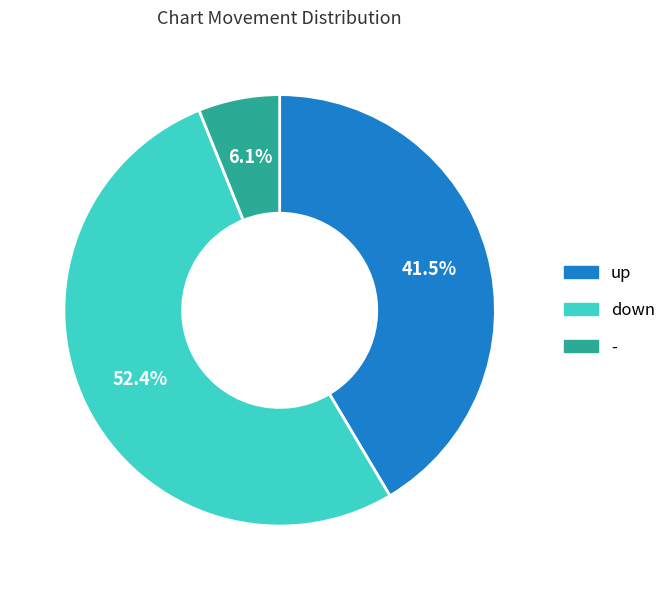

What percentage do - and up together represent?

47.6%